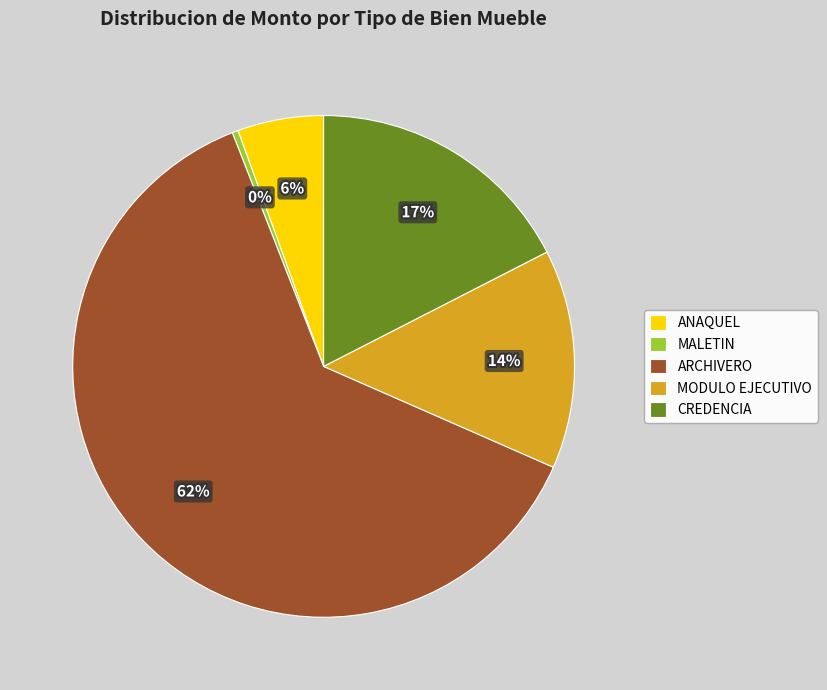

To the nearest percent, what is the average slice percentage?

20%